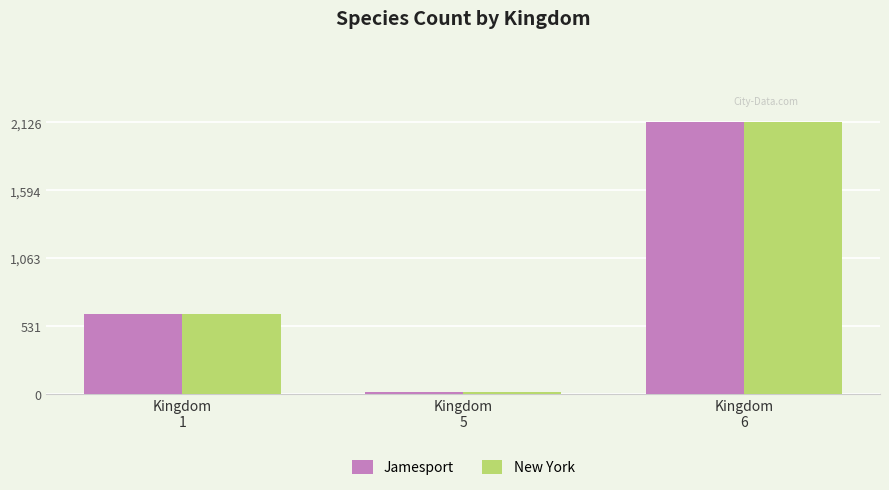

What is the maximum value for Jamesport?

2126